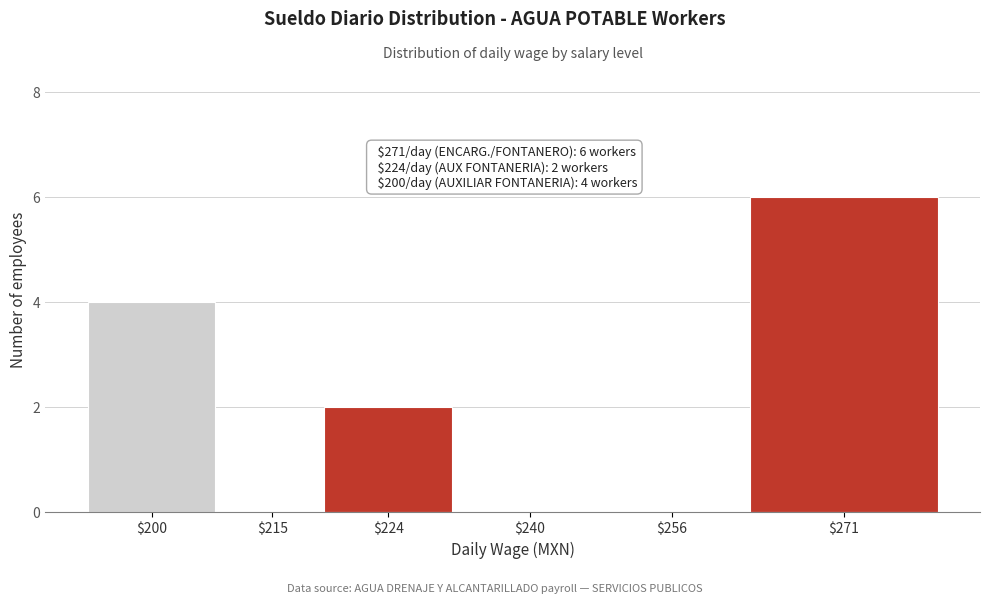

True or false: the data shows 0 at $240.

True